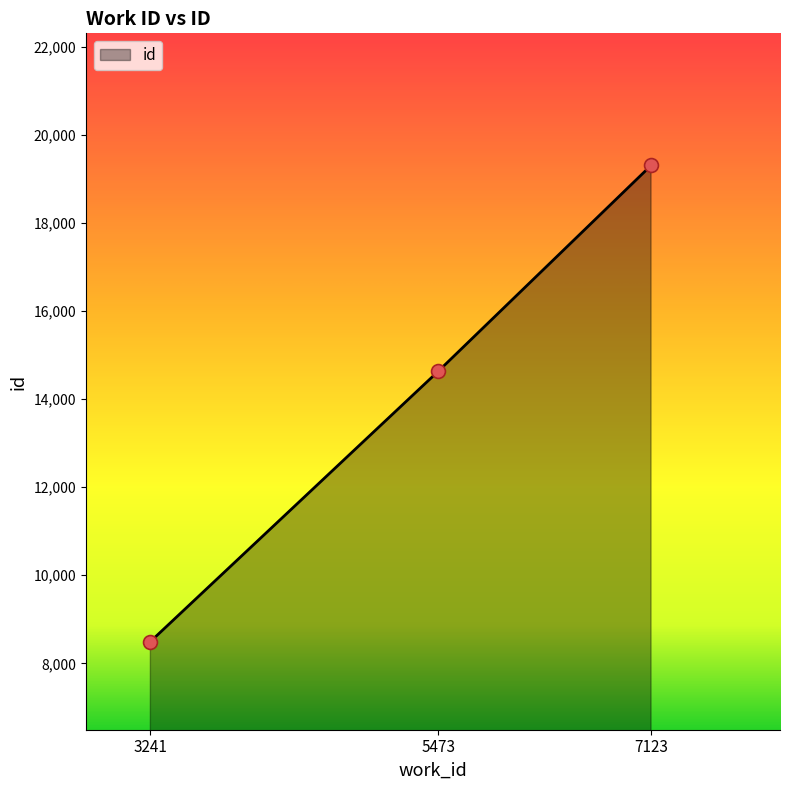

What is the ratio of the value at 5473 to the value at 7123?

0.8